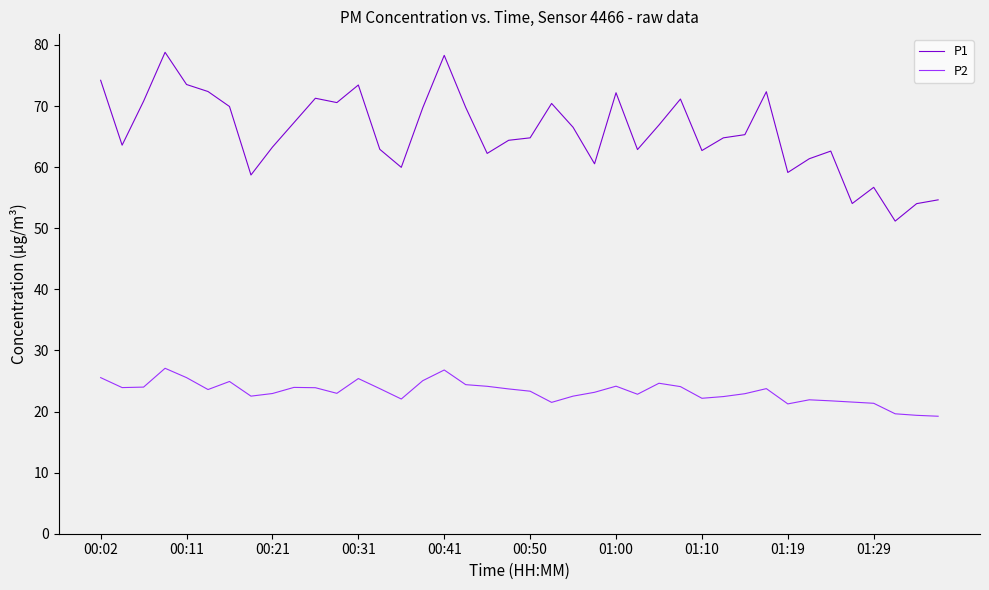

Rank the series by their maximum value, from lowest to highest.

P2, P1